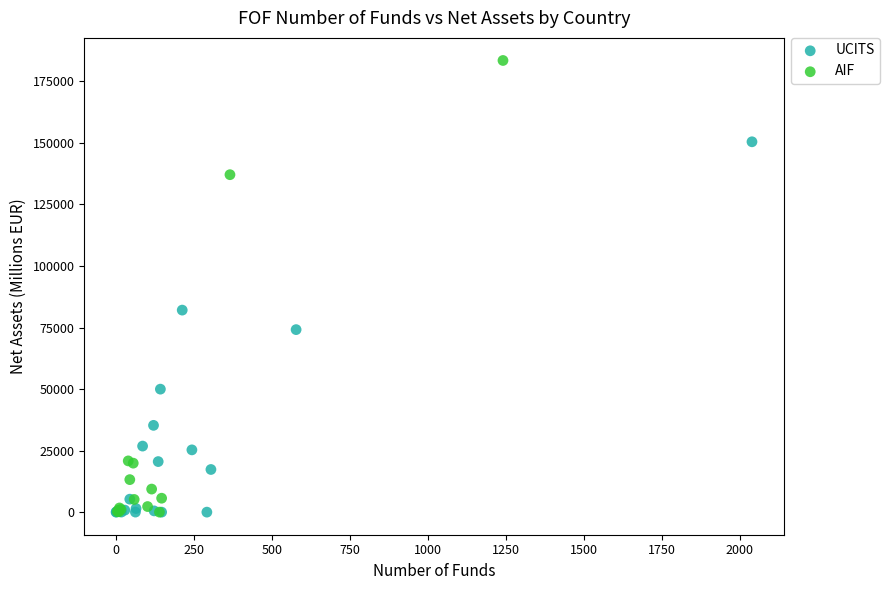

Which series has the largest Y range (max minus min)?

AIF